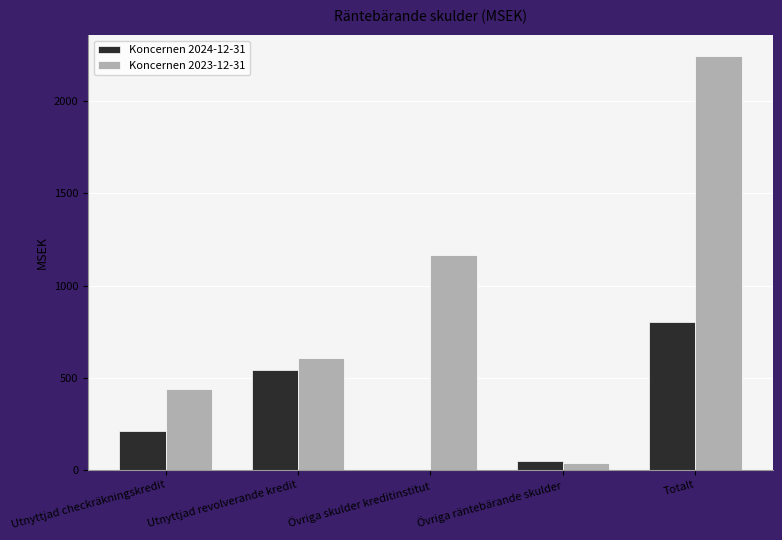

Are the bars horizontal?

No